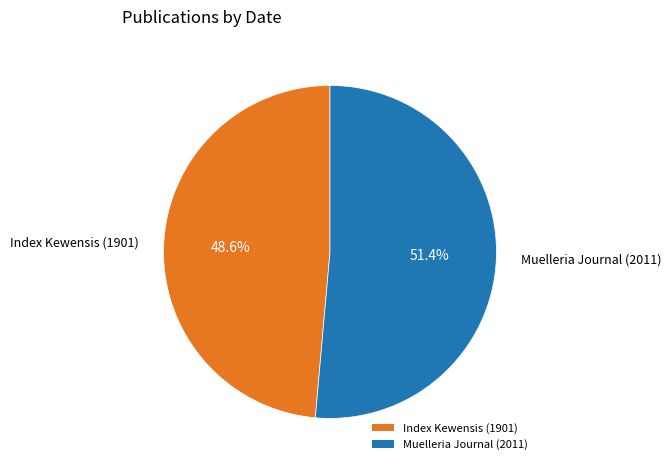

Is it true that Index Kewensis (1901) is 59% of the pie?

False